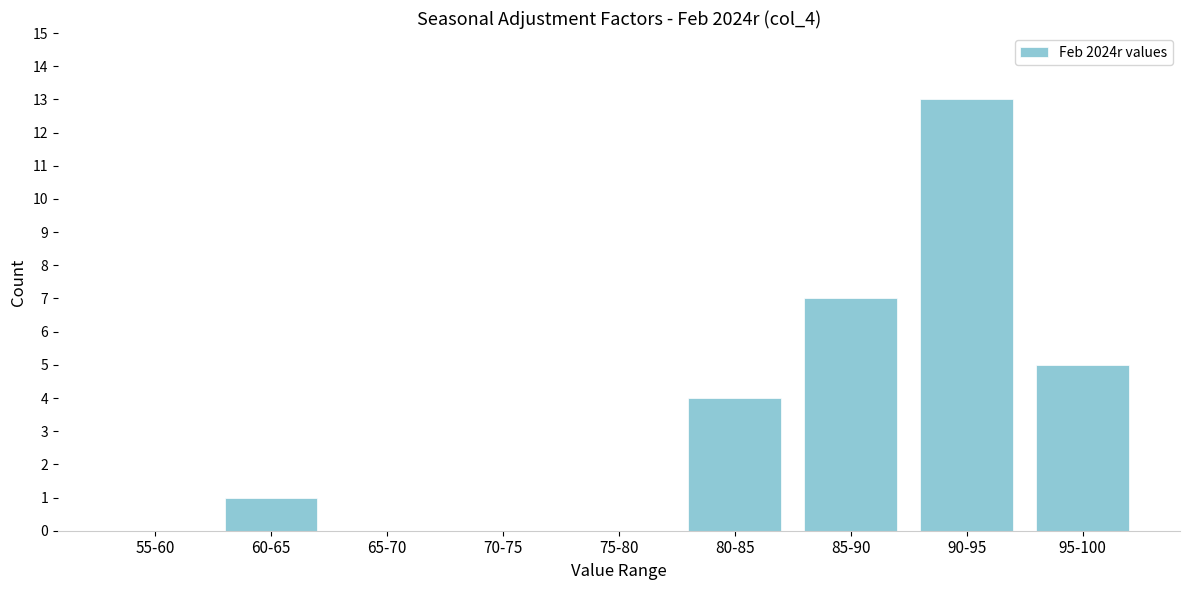

Reading left to right, list all the values displayed in this chart.

55-60=0	60-65=1	65-70=0	70-75=0	75-80=0	80-85=4	85-90=7	90-95=13	95-100=5